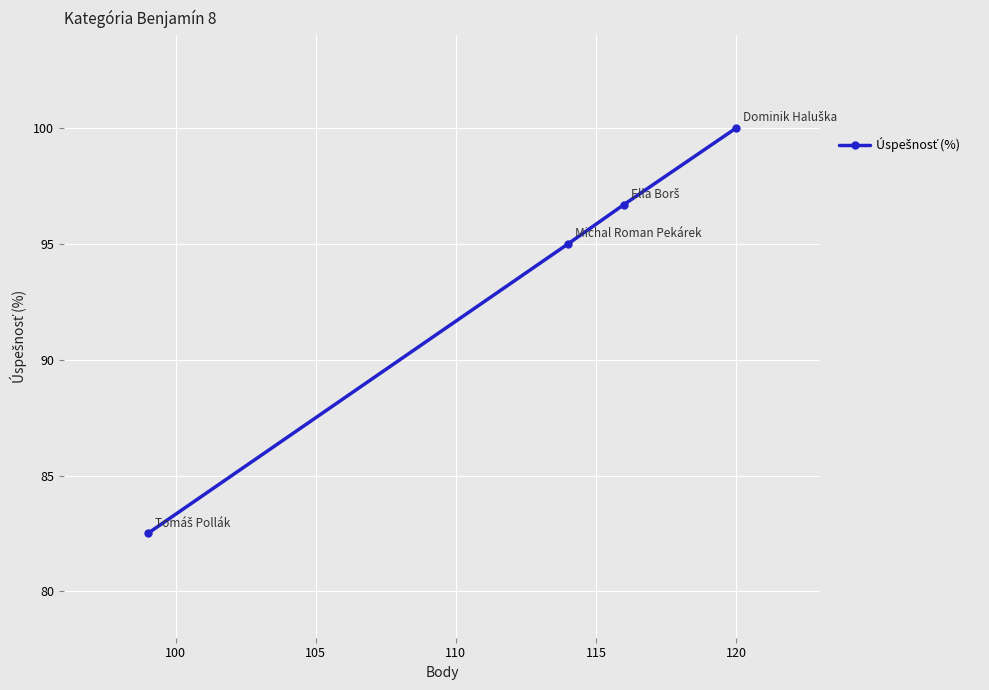

Reading left to right, extract all data points from this chart.

82.5	95.0	96.7	100.0